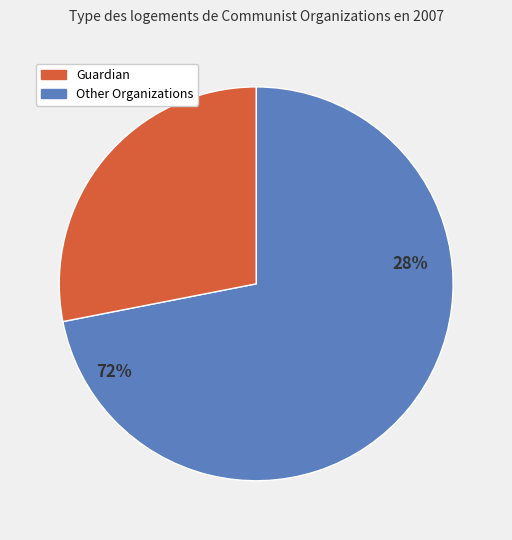

Is Weekly Guardian Associates the majority of the pie?

No